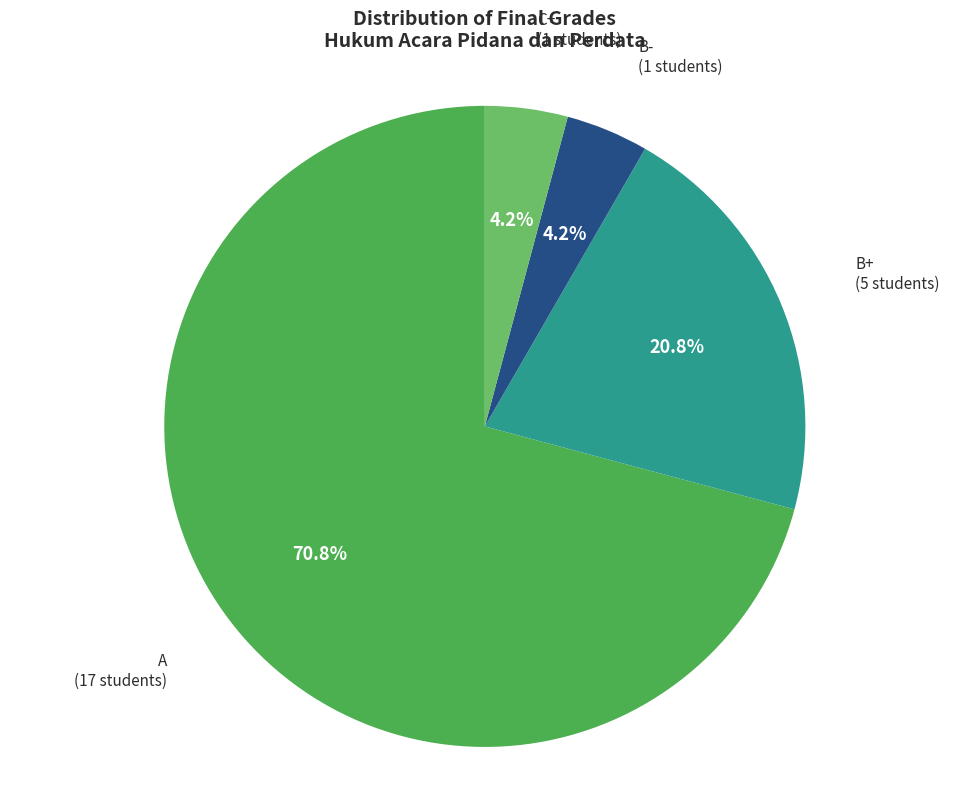

Does any single category account for the majority?

Yes